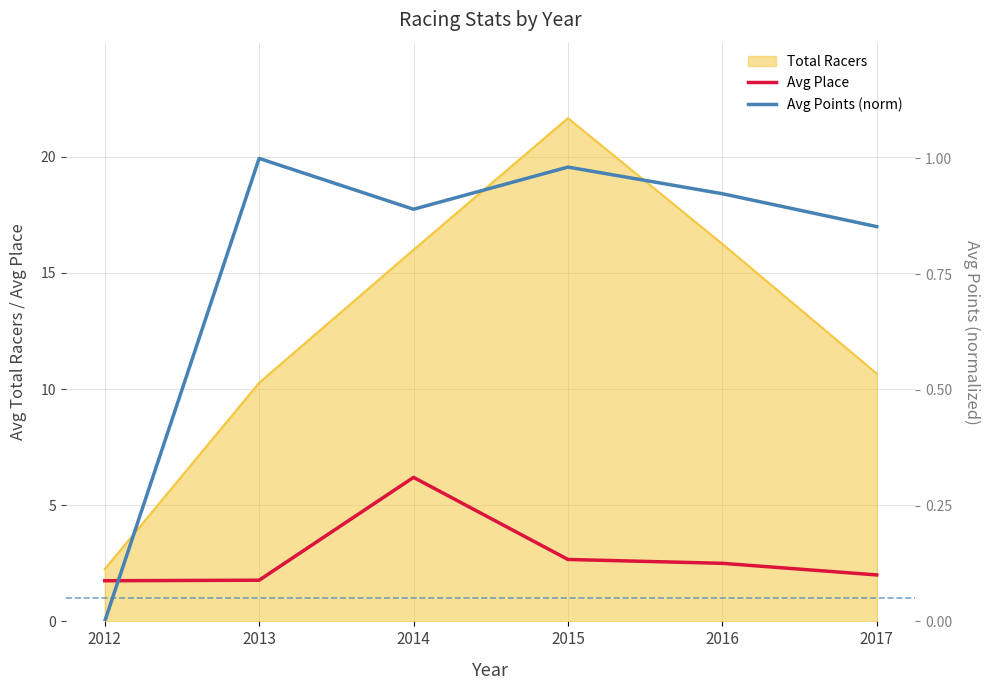

List the labels in order of Avg Points (norm) value, largest first.

2013, 2015, 2016, 2014, 2017, 2012